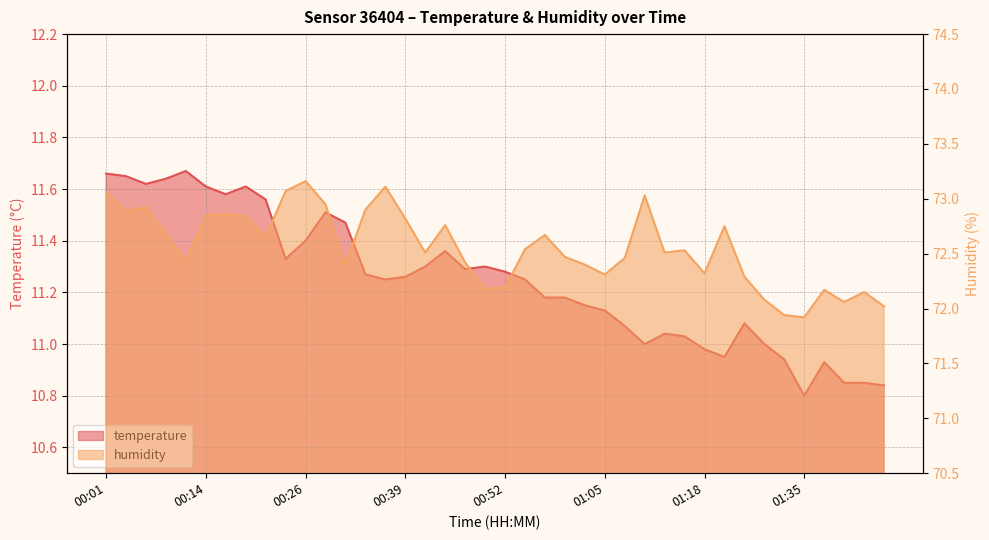

Which series changed the most between 00:14 and 00:55?

temperature